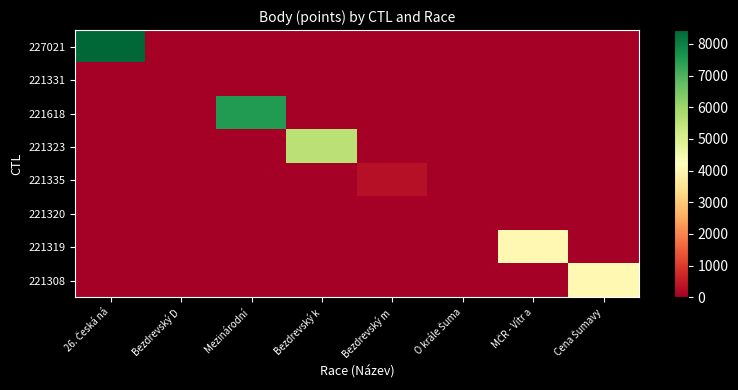

How many categories are shown in the chart?

8